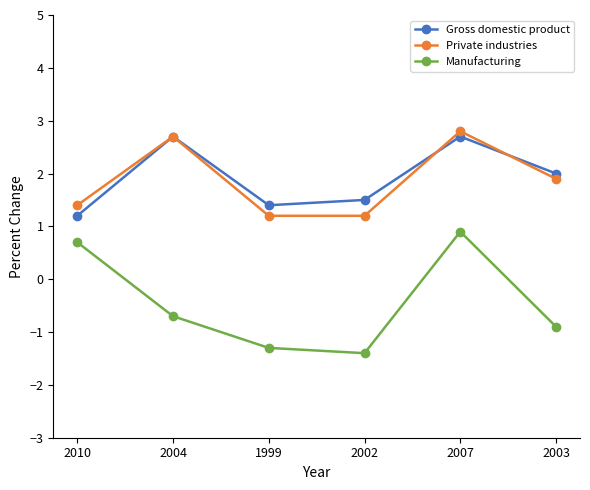

At 2003, list the series in order from largest to smallest.

Gross domestic product, Private industries, Manufacturing